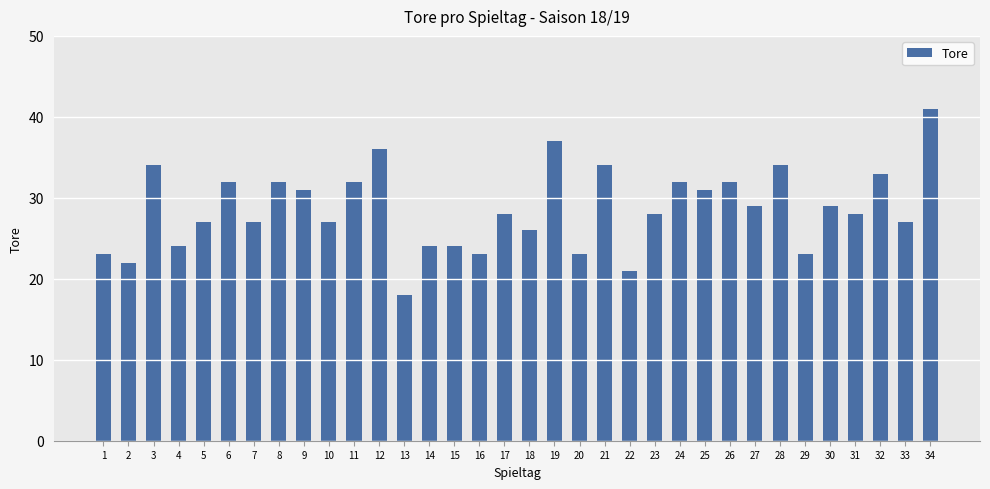

Reading left to right, list all the values displayed in this chart.

1=23	2=22	3=34	4=24	5=27	6=32	7=27	8=32	9=31	10=27	11=32	12=36	13=18	14=24	15=24	16=23	17=28	18=26	19=37	20=23	21=34	22=21	23=28	24=32	25=31	26=32	27=29	28=34	29=23	30=29	31=28	32=33	33=27	34=41